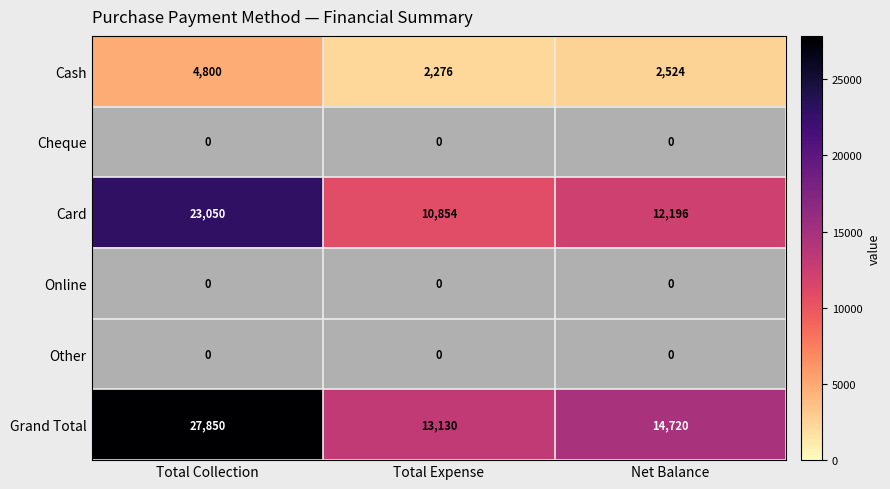

Reading left to right, what are all the values shown in this chart?

Cash: Total Collection=4800	Total Expense=2276	Net Balance=2524
Cheque: Total Collection=0	Total Expense=0	Net Balance=0
Card: Total Collection=23050	Total Expense=10854	Net Balance=12196
Online: Total Collection=0	Total Expense=0	Net Balance=0
Other: Total Collection=0	Total Expense=0	Net Balance=0
Grand Total: Total Collection=27850	Total Expense=13130	Net Balance=14720